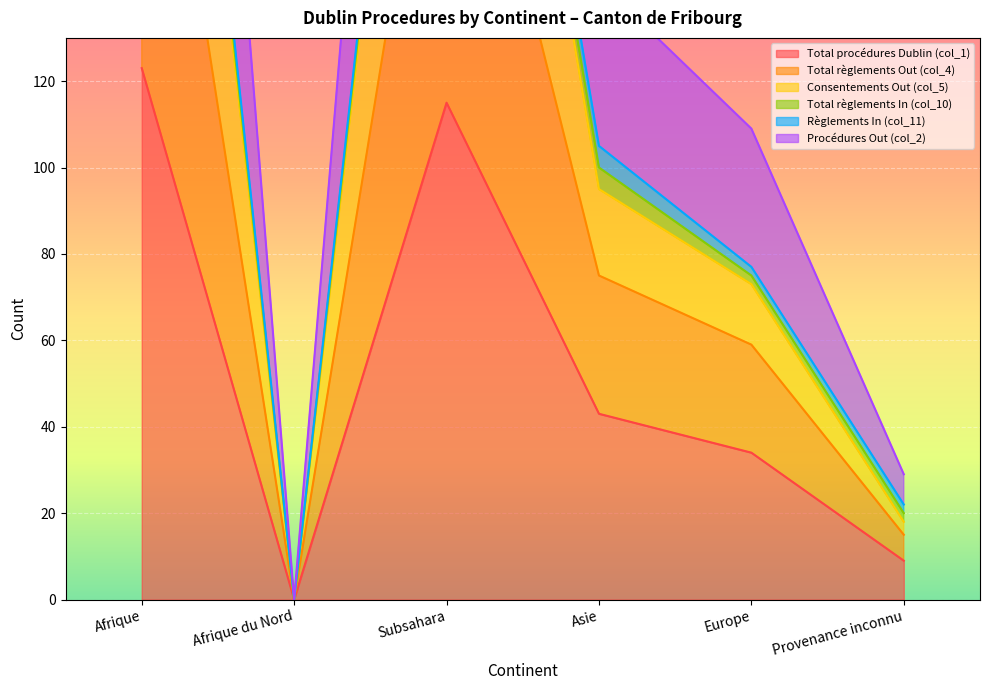

Where is Total règlements Out (col_4) nearest to the value 159?

Asie